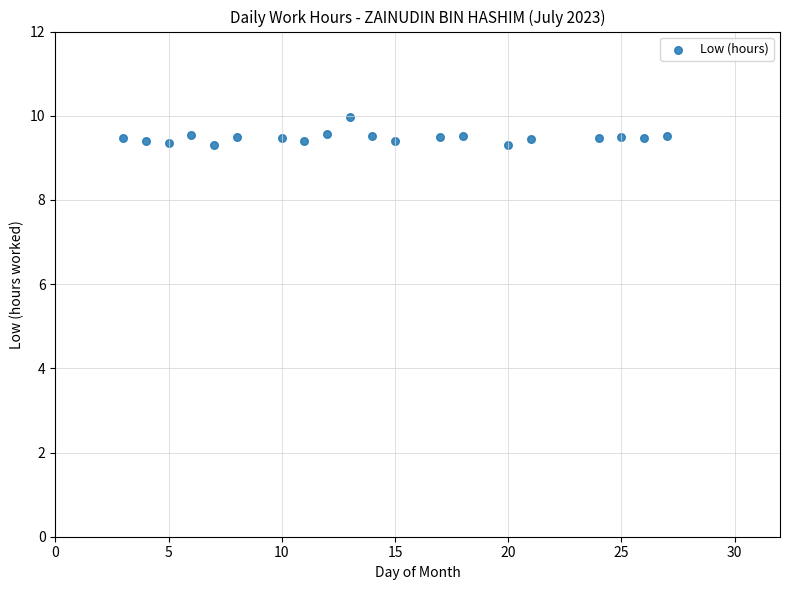

What is the range of X values (max minus min)?

24.0